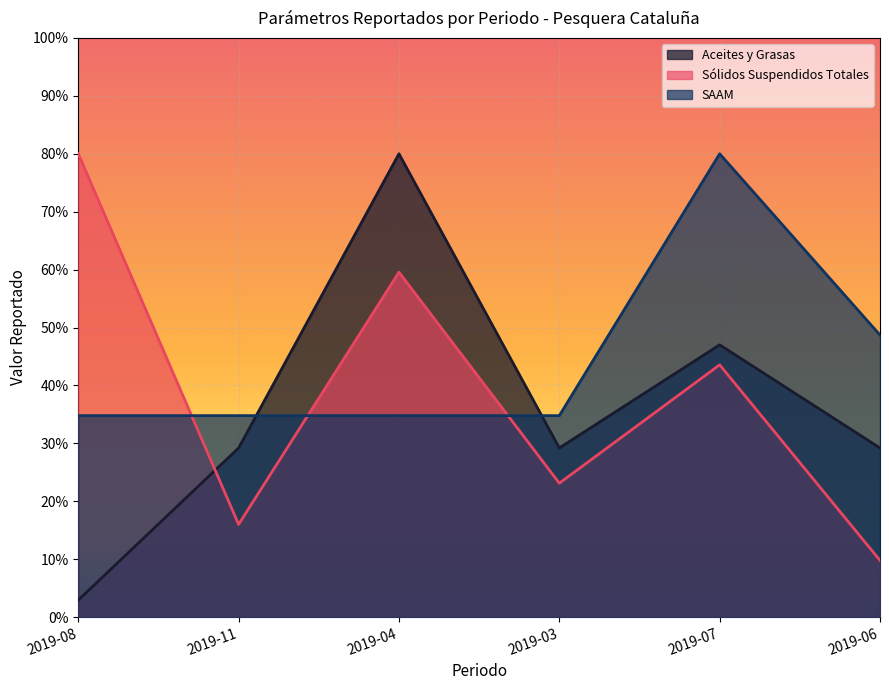

True or false: Sólidos Suspendidos Totales and Aceites y Grasas cross at least once.

True